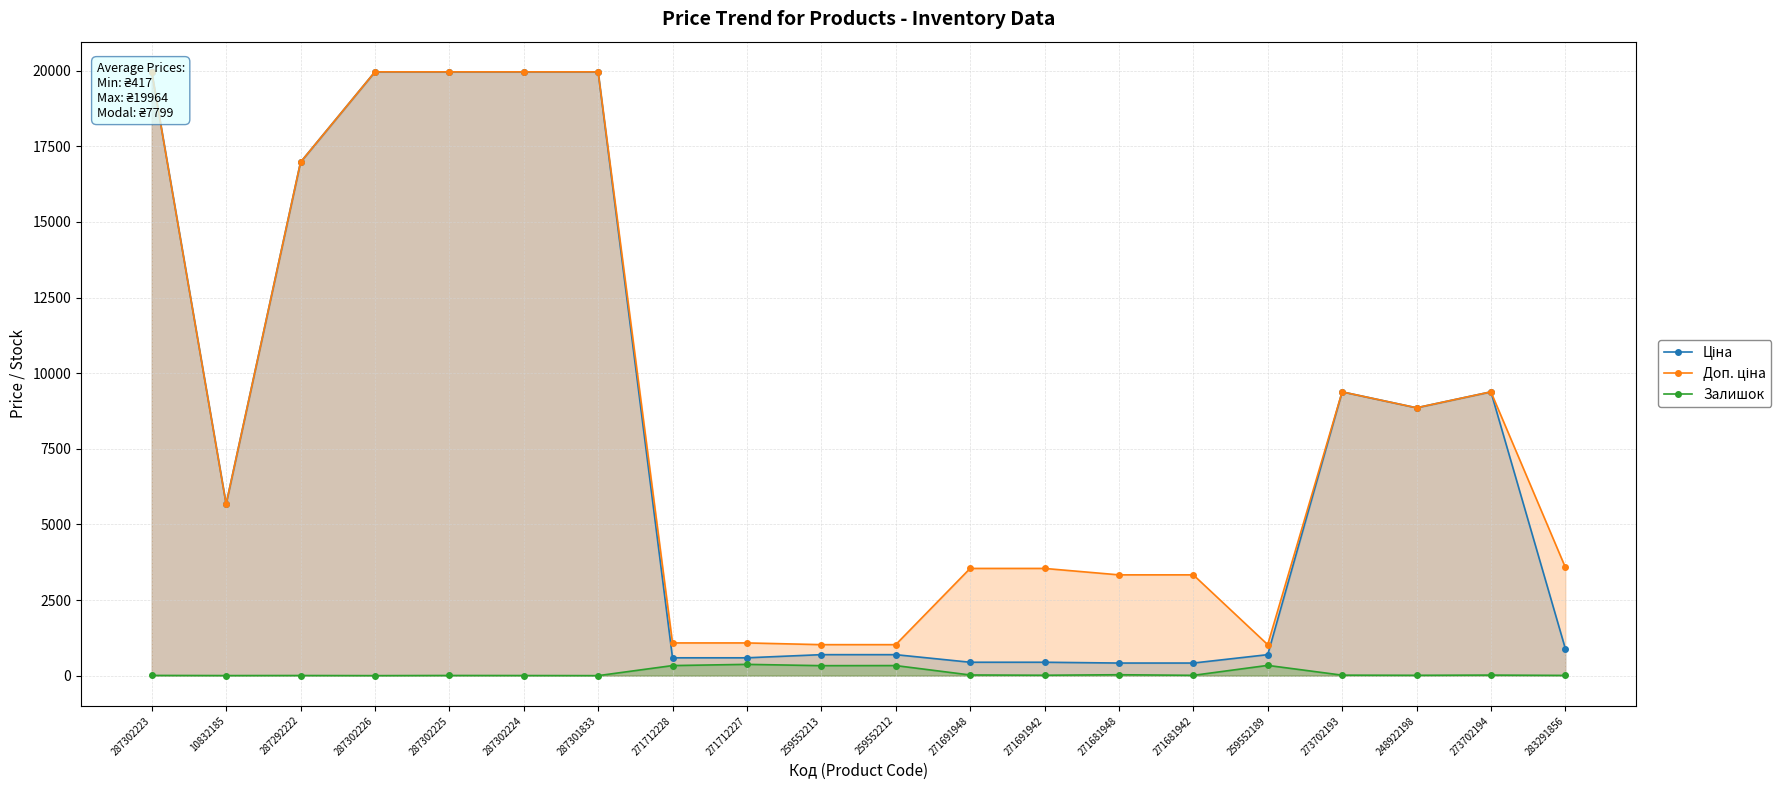

True or false: Доп. ціна and Залишок cross at least once.

False